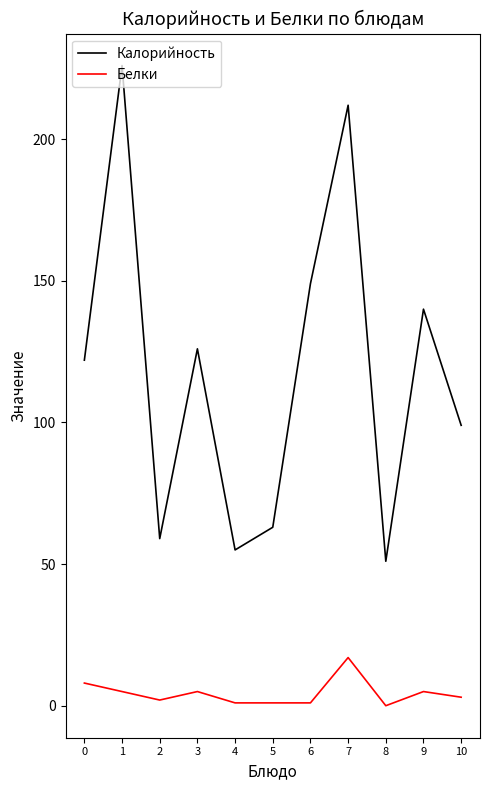

True or false: Калорийность and Белки cross at least once.

False